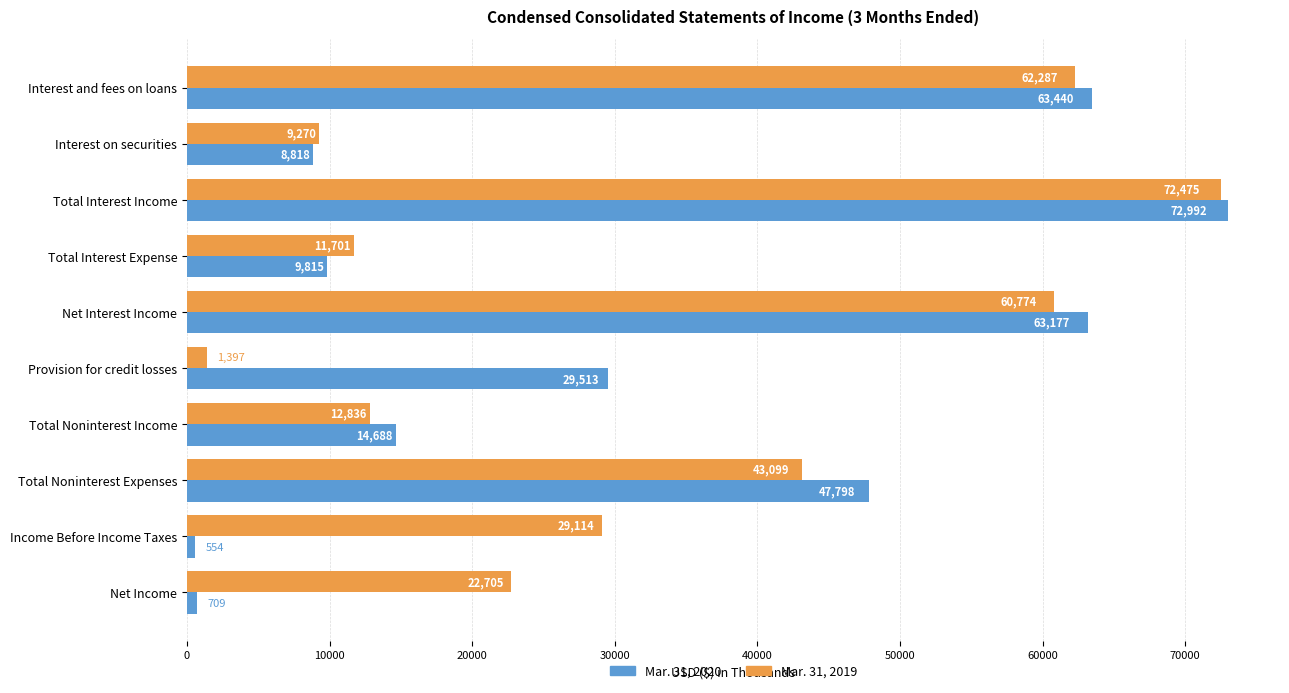

What is the average value of the Mar. 31, 2020 series?

31150